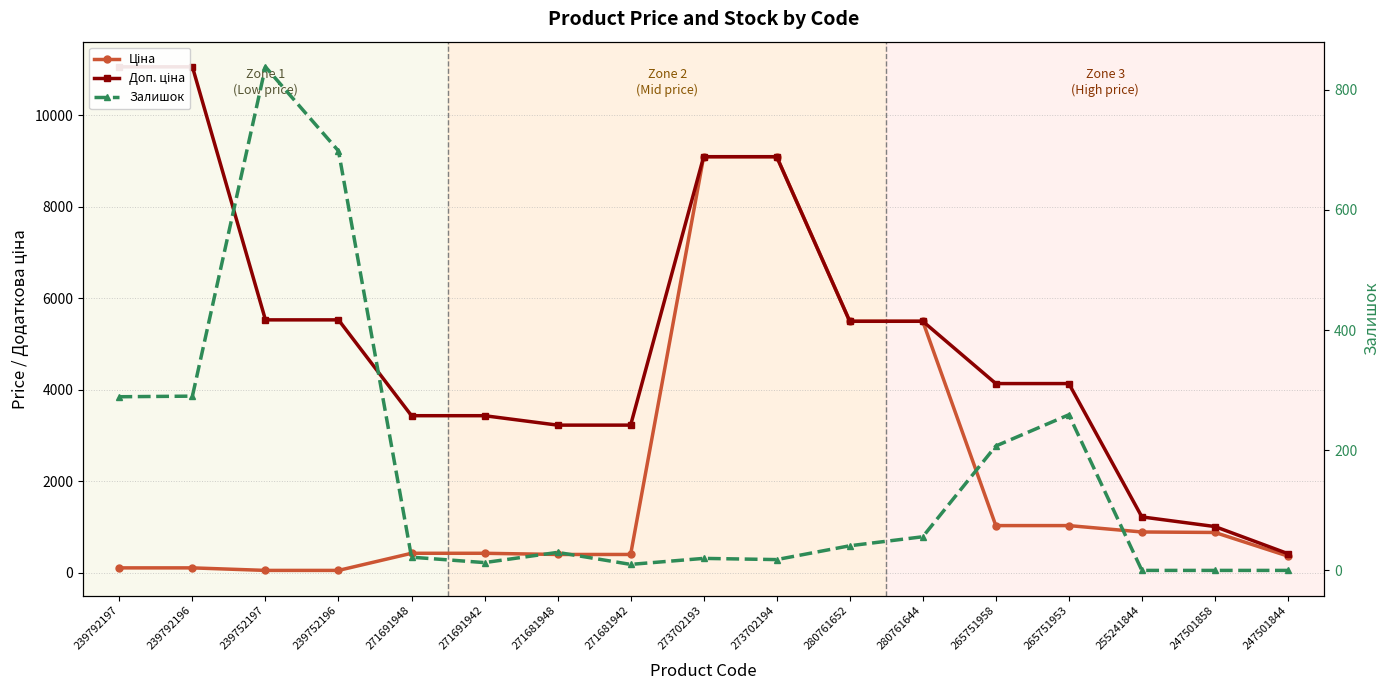

What is the difference between the Ціна values at 239792196 and 265751958?

923.6